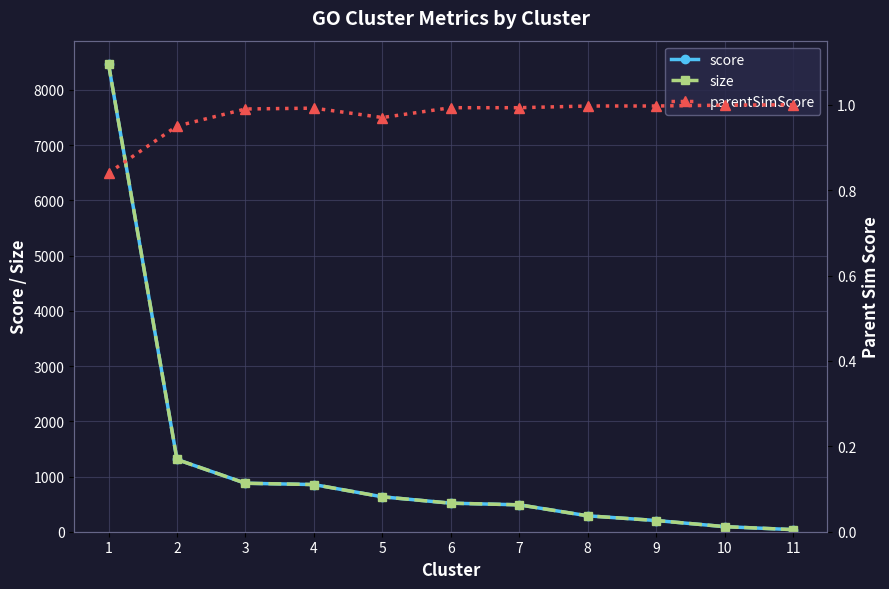

Rank the series by their maximum value, from highest to lowest.

score, size, parentSimScore